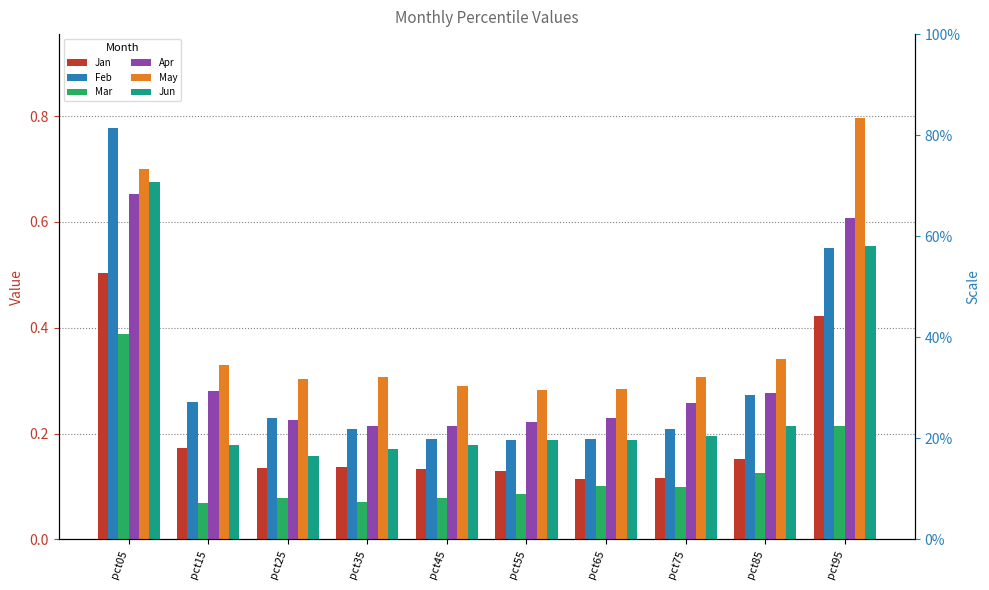

Reading right to left, what are all the values shown in this chart?

Jan: 0.4	0.2	0.1	0.1	0.1	0.1	0.1	0.1	0.2	0.5
Feb: 0.6	0.3	0.2	0.2	0.2	0.2	0.2	0.2	0.3	0.8
Mar: 0.2	0.1	0.1	0.1	0.1	0.1	0.1	0.1	0.1	0.4
Apr: 0.6	0.3	0.3	0.2	0.2	0.2	0.2	0.2	0.3	0.7
May: 0.8	0.3	0.3	0.3	0.3	0.3	0.3	0.3	0.3	0.7
Jun: 0.6	0.2	0.2	0.2	0.2	0.2	0.2	0.2	0.2	0.7